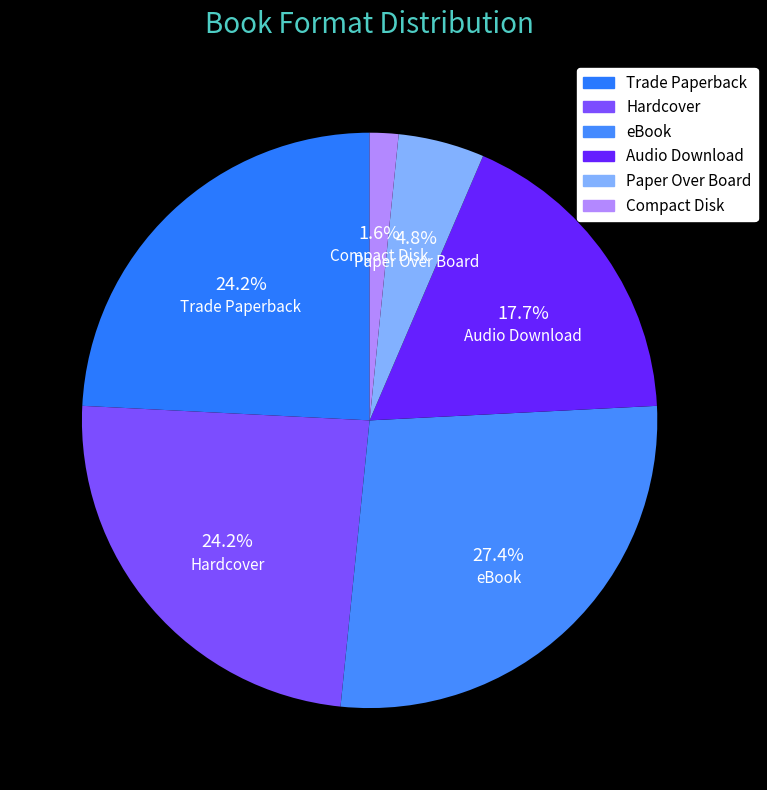

Which has a higher value, Paper Over Board or Compact Disk?

Paper Over Board